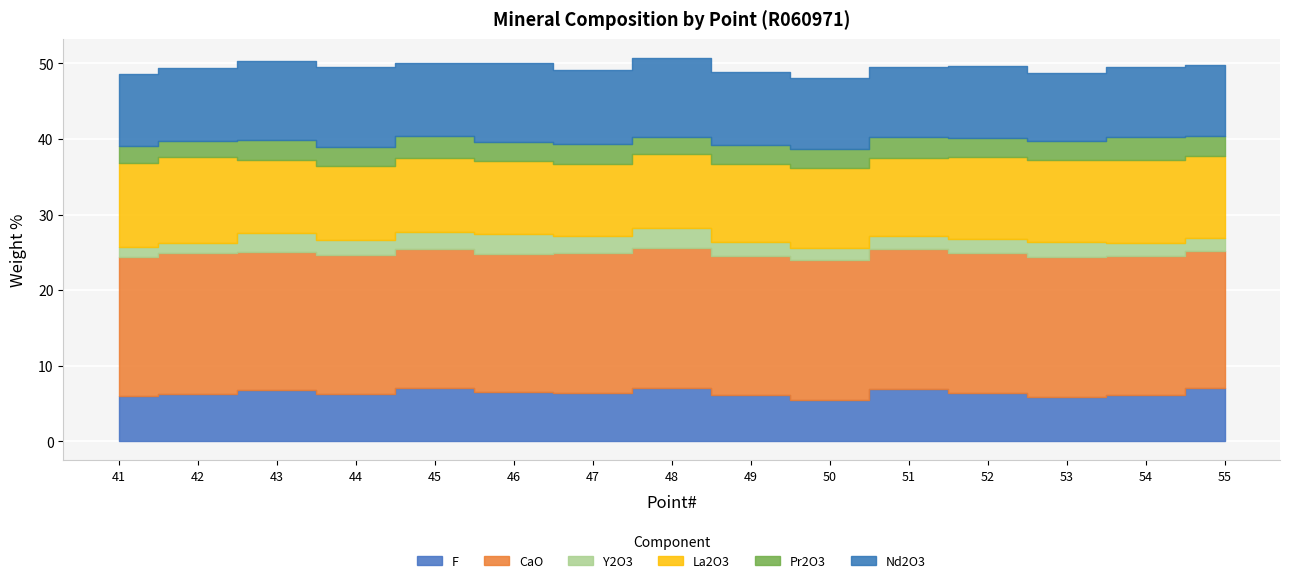

Which category has the highest value in the La2O3 series?

42